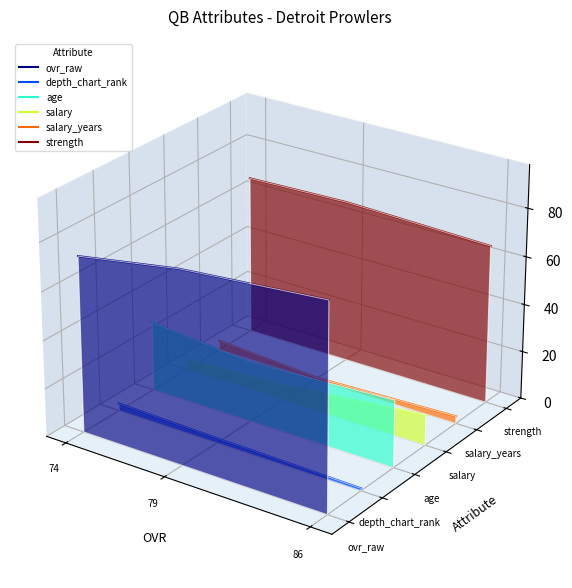

The value of salary_years at 86 is -0.0. True or false?

True